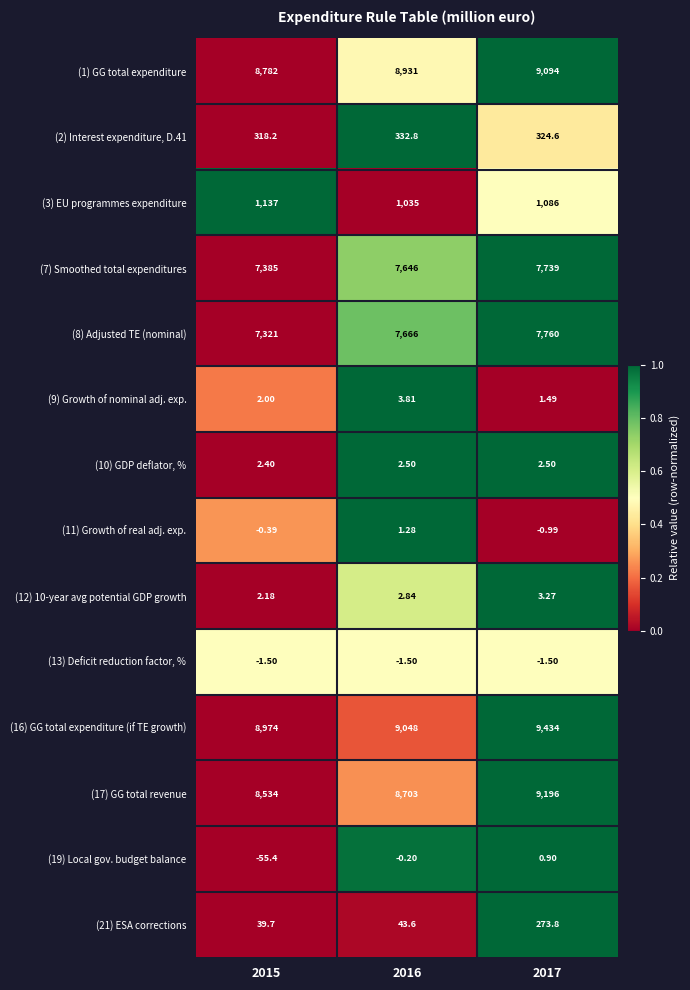

At 2015, list the series in order from largest to smallest.

(16) GG total expenditure (if TE growth), (1) GG total expenditure, (17) GG total revenue, (7) Smoothed total expenditures, (8) Adjusted TE (nominal), (3) EU programmes expenditure, (2) Interest expenditure, D.41, (21) ESA corrections, (10) GDP deflator, %, (12) 10-year avg potential GDP growth, (9) Growth of nominal adj. exp., (11) Growth of real adj. exp., (13) Deficit reduction factor, %, (19) Local gov. budget balance